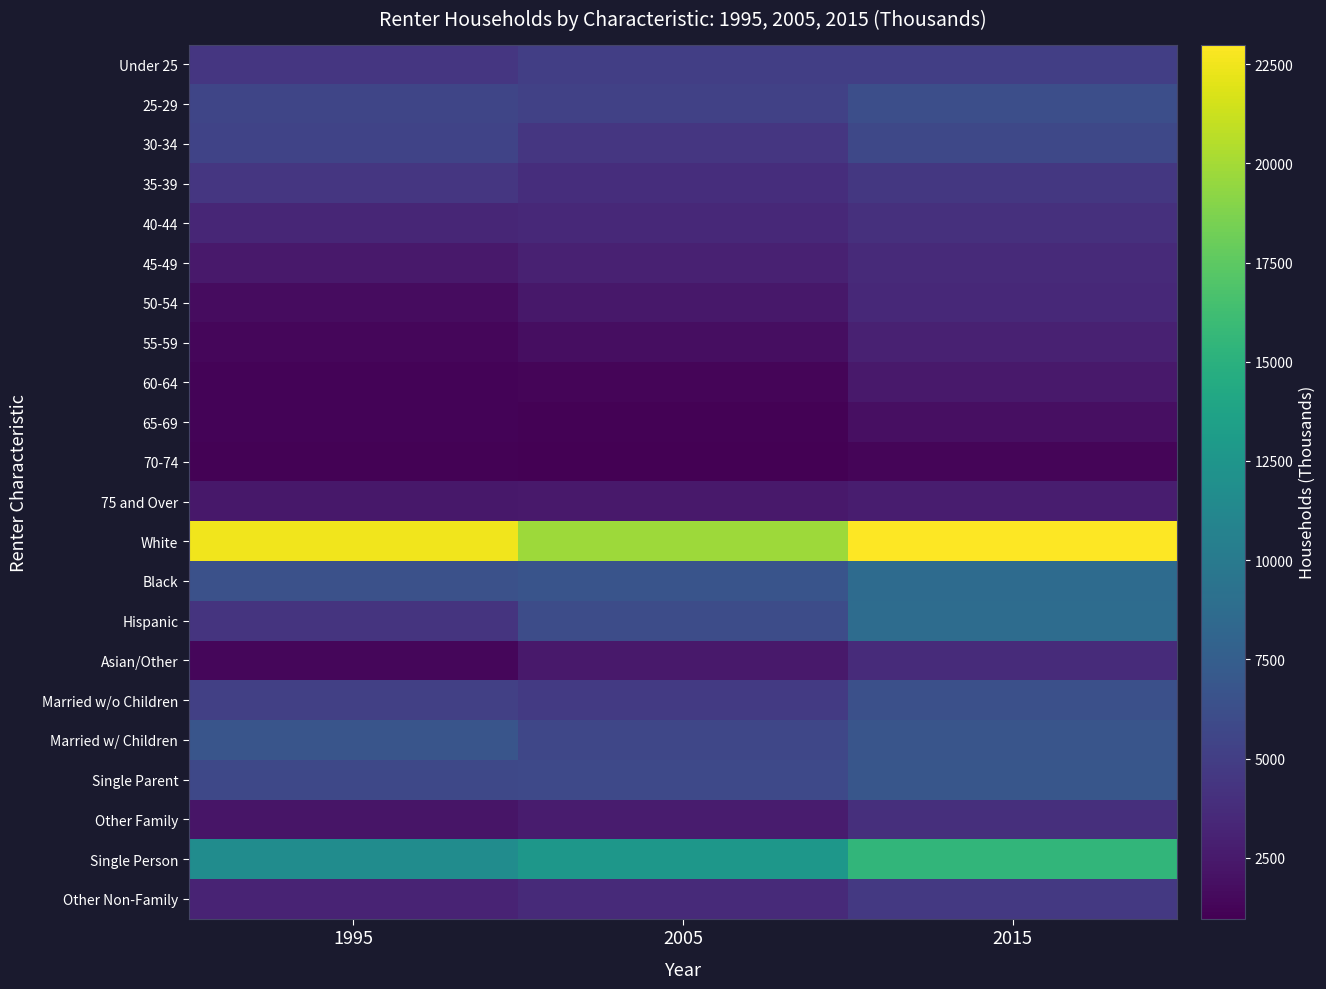

Reading left to right, what are all the values shown in this chart?

Under 25: 1995=4477.2	2005=5083.7	2015=5041.0
25-29: 1995=5580.2	2005=5255.0	2015=6258.1
30-34: 1995=5414.1	2005=4463.1	2015=5728.7
35-39: 1995=4406.9	2005=3803.5	2015=4558.3
40-44: 1995=3332.7	2005=3503.5	2015=3983.6
45-49: 1995=2480.2	2005=2968.2	2015=3547.7
50-54: 1995=1734.2	2005=2401.5	2015=3487.8
55-59: 1995=1318.1	2005=1792.2	2015=3023.4
60-64: 1995=1166.2	2005=1286.7	2015=2494.3
65-69: 1995=1195.0	2005=1054.1	2015=1871.2
70-74: 1995=1126.1	2005=962.7	2015=1263.1
75 and Over: 1995=2385.3	2005=2452.7	2015=2758.8
White: 1995=22541.9	2005=19766.5	2015=22994.8
Black: 1995=6445.6	2005=6722.0	2015=8679.9
Hispanic: 1995=4250.3	2005=6094.4	2015=8710.2
Asian/Other: 1995=1378.6	2005=2443.9	2015=3631.2
Married w/o Children: 1995=5136.9	2005=4718.4	2015=6300.5
Married w/ Children: 1995=6745.5	2005=5625.6	2015=6762.5
Single Parent: 1995=5716.7	2005=5812.0	2015=6890.9
Other Family: 1995=2240.4	2005=2652.6	2015=3906.2
Single Person: 1995=11644.6	2005=12648.4	2015=15502.1
Other Non-Family: 1995=3132.5	2005=3570.0	2015=4653.9